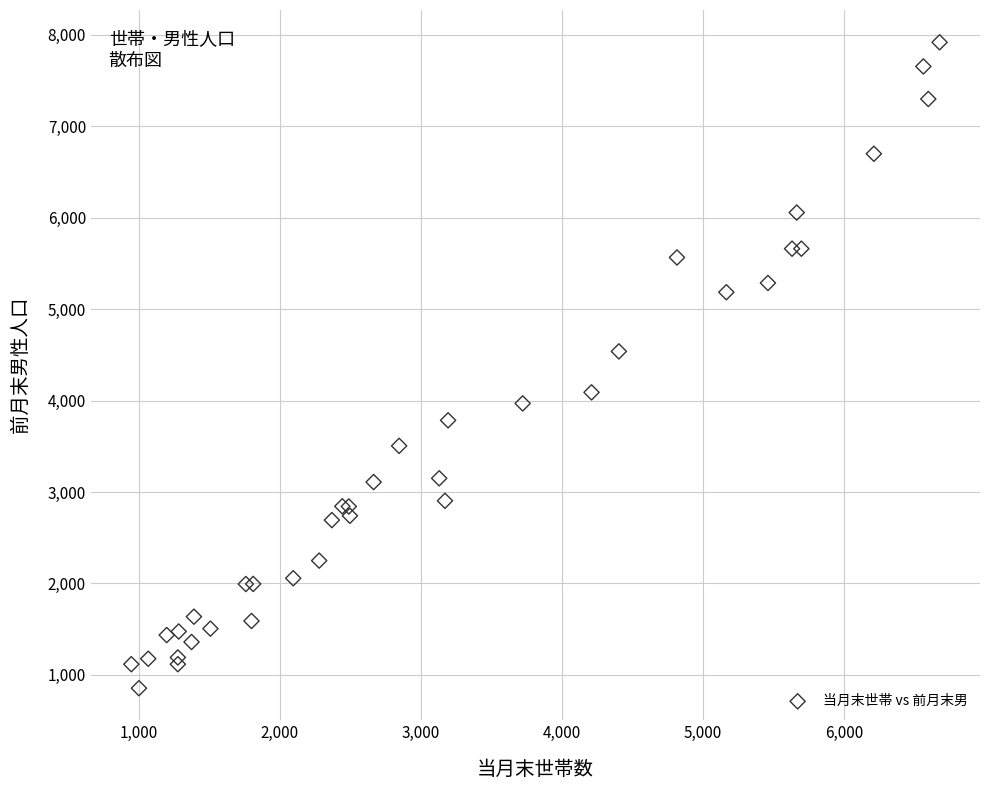

What Y value in the scatter plot is closest to 4386?

4538